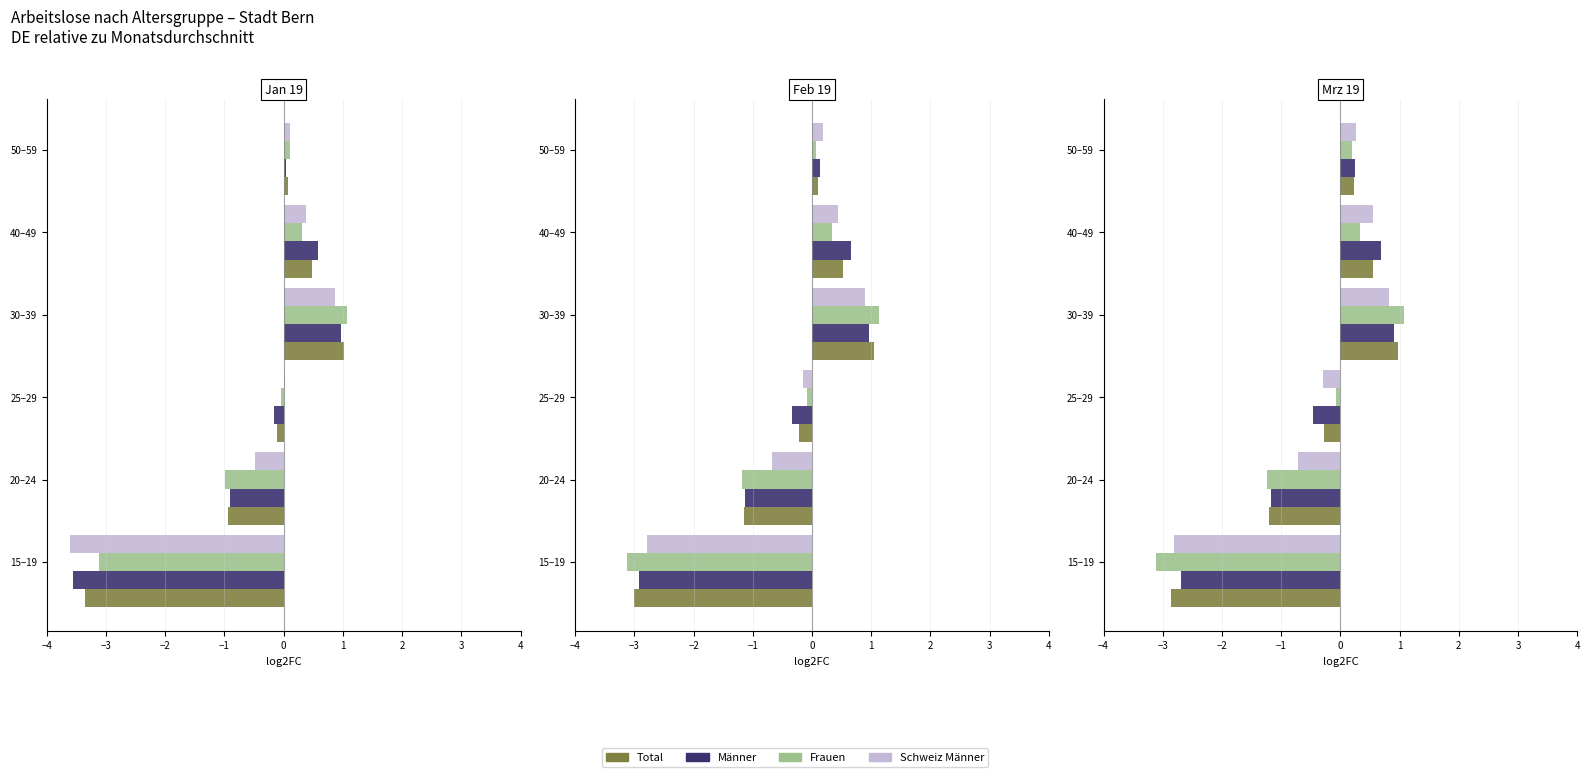

Count the number of categories in the chart.

6